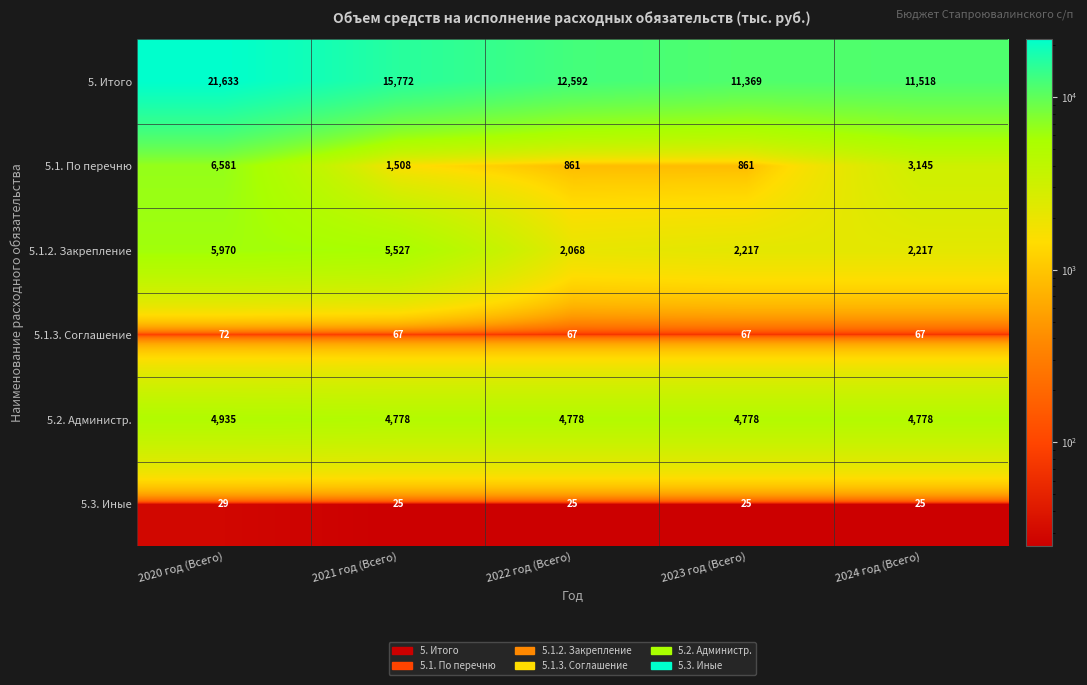

Which category has the highest value in the 5.1.2. Закрепление series?

2020 год (Всего)